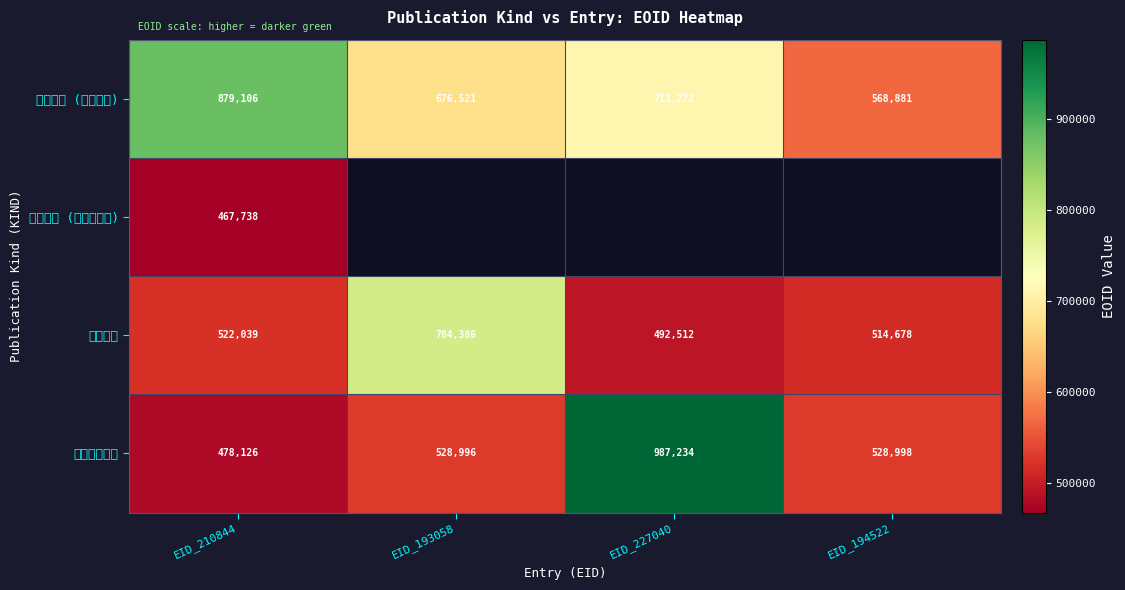

Which has a higher value, EID_227040 or EID_210844?

EID_210844